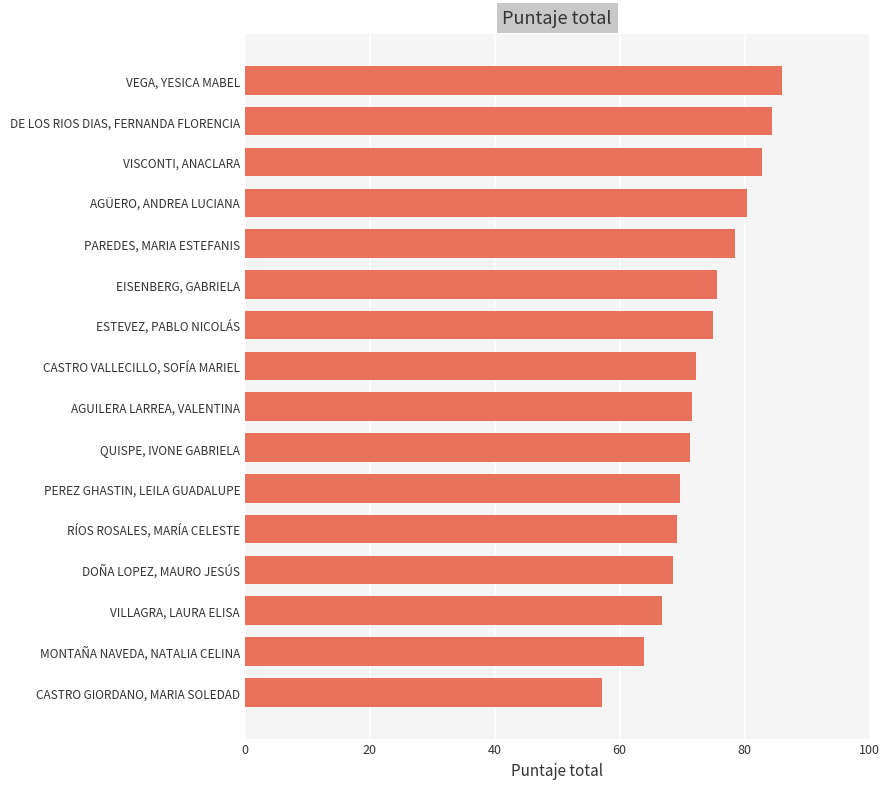

The value at DE LOS RIOS DIAS, FERNANDA FLORENCIA is 36.7. True or false?

False